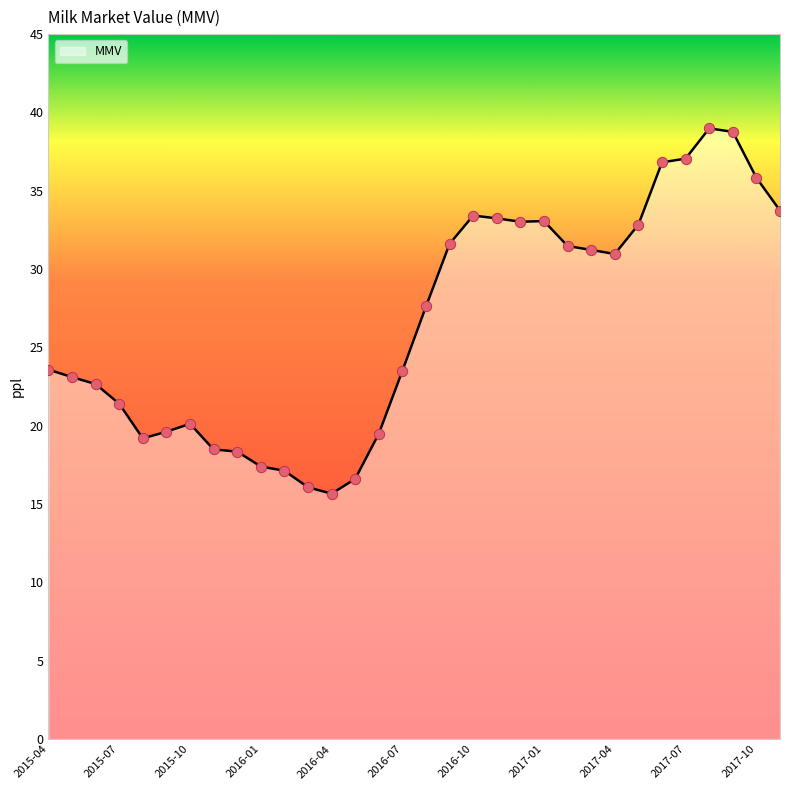

What is the difference between the maximum and minimum values?

23.3